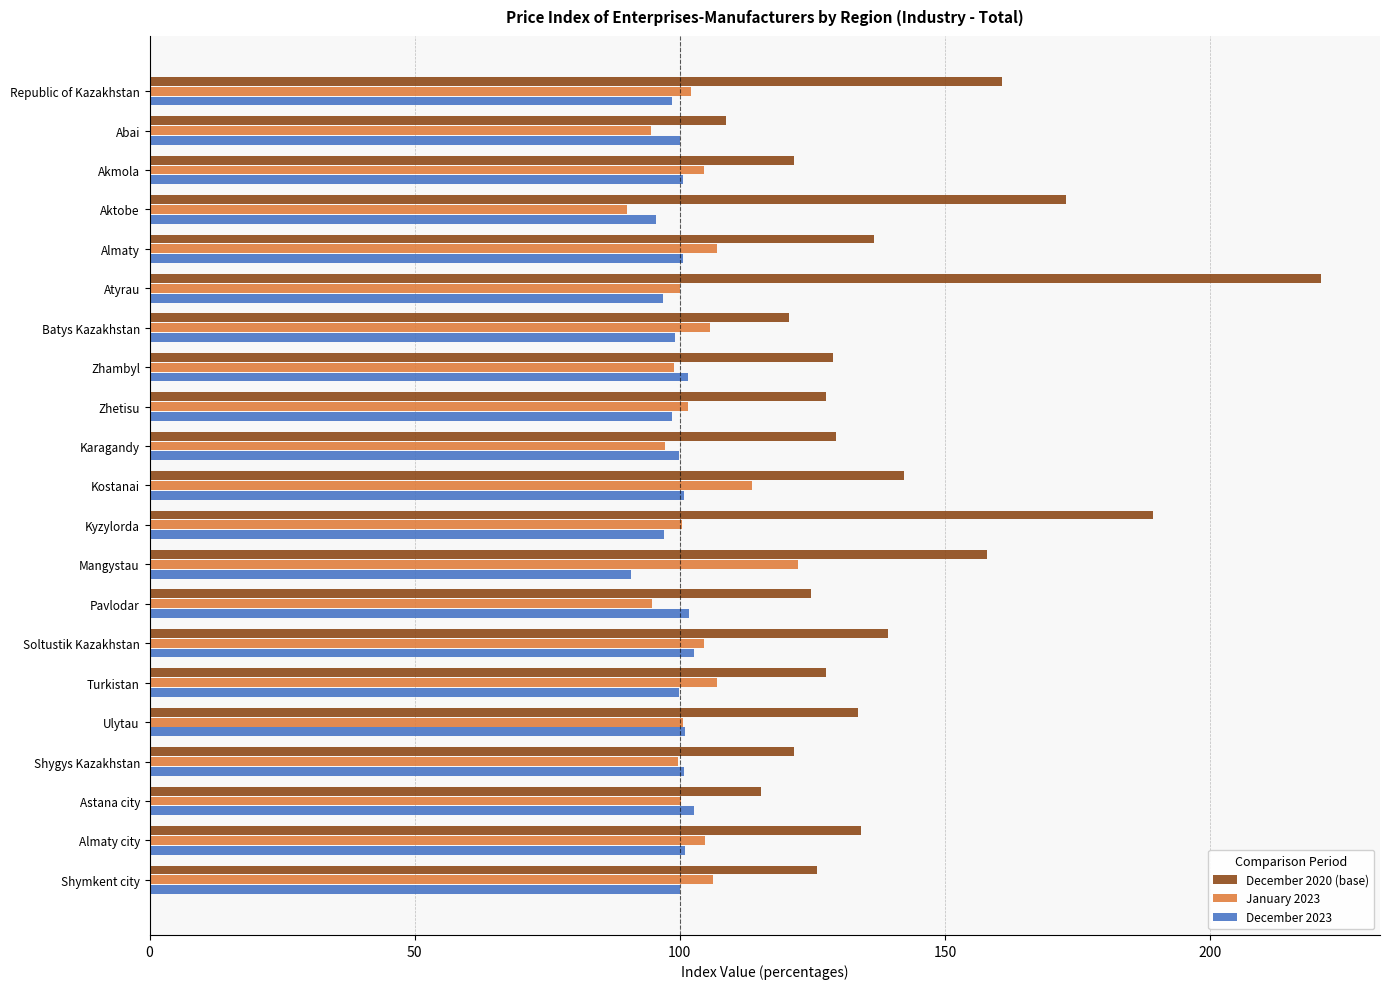

What is the sum of all January 2023 values?

2155.7